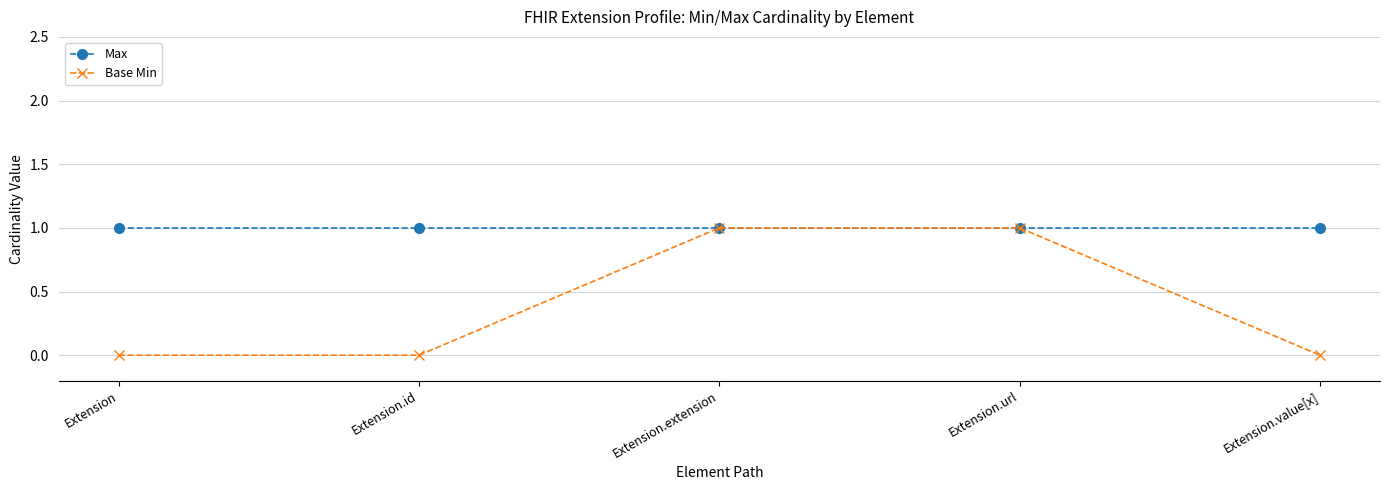

What position from the left is Extension.extension?

3